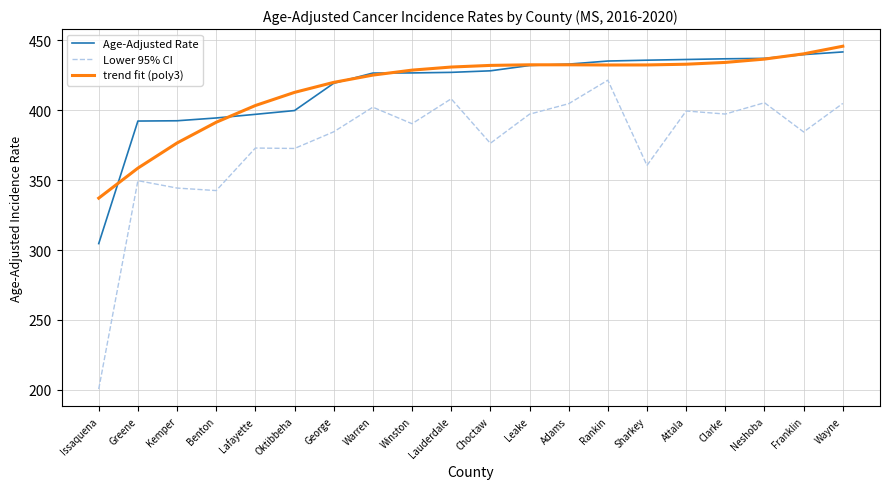

What position from the left is George?

7